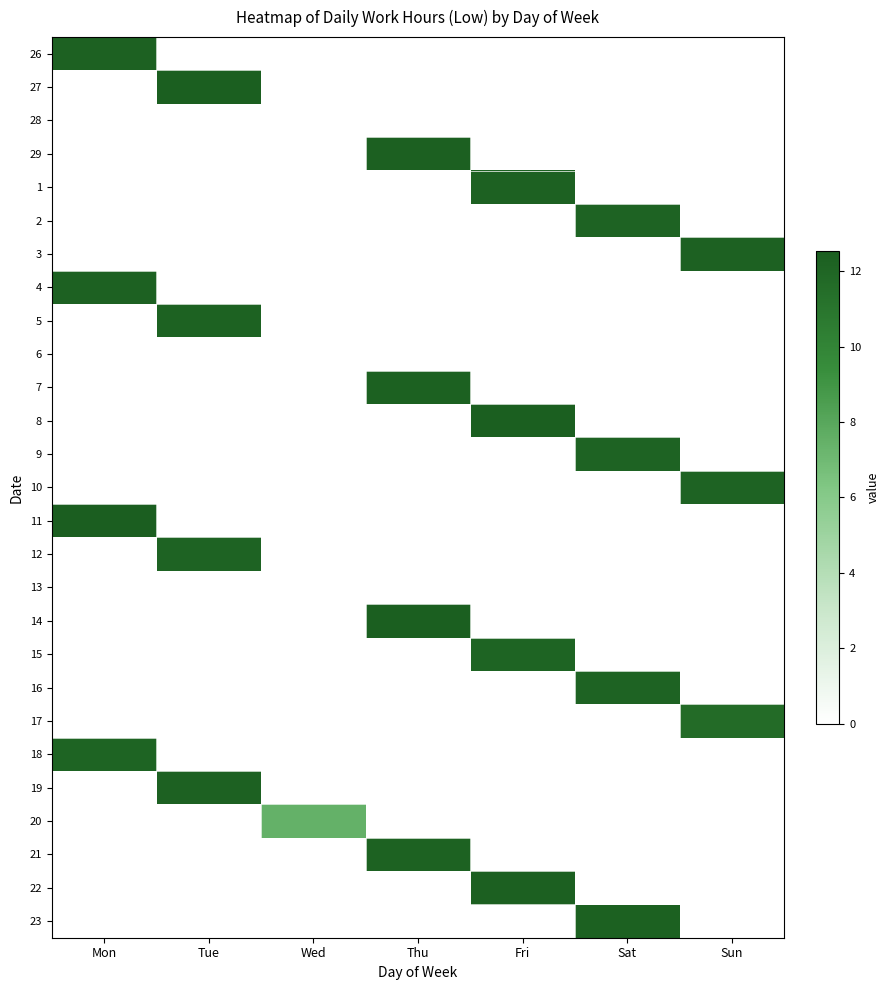

Reading right to left, transcribe all the data shown in this chart.

26: Sun=0.0	Sat=0.0	Fri=0.0	Thu=0.0	Wed=0.0	Tue=0.0	Mon=12.2
27: Sun=0.0	Sat=0.0	Fri=0.0	Thu=0.0	Wed=0.0	Tue=12.4	Mon=0.0
28: Sun=0.0	Sat=0.0	Fri=0.0	Thu=0.0	Wed=0.0	Tue=0.0	Mon=0.0
29: Sun=0.0	Sat=0.0	Fri=0.0	Thu=12.4	Wed=0.0	Tue=0.0	Mon=0.0
1: Sun=0.0	Sat=0.0	Fri=12.3	Thu=0.0	Wed=0.0	Tue=0.0	Mon=0.0
2: Sun=0.0	Sat=12.2	Fri=0.0	Thu=0.0	Wed=0.0	Tue=0.0	Mon=0.0
3: Sun=12.3	Sat=0.0	Fri=0.0	Thu=0.0	Wed=0.0	Tue=0.0	Mon=0.0
4: Sun=0.0	Sat=0.0	Fri=0.0	Thu=0.0	Wed=0.0	Tue=0.0	Mon=12.2
5: Sun=0.0	Sat=0.0	Fri=0.0	Thu=0.0	Wed=0.0	Tue=12.2	Mon=0.0
6: Sun=0.0	Sat=0.0	Fri=0.0	Thu=0.0	Wed=0.0	Tue=0.0	Mon=0.0
7: Sun=0.0	Sat=0.0	Fri=0.0	Thu=12.3	Wed=0.0	Tue=0.0	Mon=0.0
8: Sun=0.0	Sat=0.0	Fri=12.4	Thu=0.0	Wed=0.0	Tue=0.0	Mon=0.0
9: Sun=0.0	Sat=12.2	Fri=0.0	Thu=0.0	Wed=0.0	Tue=0.0	Mon=0.0
10: Sun=12.2	Sat=0.0	Fri=0.0	Thu=0.0	Wed=0.0	Tue=0.0	Mon=0.0
11: Sun=0.0	Sat=0.0	Fri=0.0	Thu=0.0	Wed=0.0	Tue=0.0	Mon=12.5
12: Sun=0.0	Sat=0.0	Fri=0.0	Thu=0.0	Wed=0.0	Tue=12.2	Mon=0.0
13: Sun=0.0	Sat=0.0	Fri=0.0	Thu=0.0	Wed=0.0	Tue=0.0	Mon=0.0
14: Sun=0.0	Sat=0.0	Fri=0.0	Thu=12.4	Wed=0.0	Tue=0.0	Mon=0.0
15: Sun=0.0	Sat=0.0	Fri=12.1	Thu=0.0	Wed=0.0	Tue=0.0	Mon=0.0
16: Sun=0.0	Sat=12.2	Fri=0.0	Thu=0.0	Wed=0.0	Tue=0.0	Mon=0.0
17: Sun=11.6	Sat=0.0	Fri=0.0	Thu=0.0	Wed=0.0	Tue=0.0	Mon=0.0
18: Sun=0.0	Sat=0.0	Fri=0.0	Thu=0.0	Wed=0.0	Tue=0.0	Mon=12.1
19: Sun=0.0	Sat=0.0	Fri=0.0	Thu=0.0	Wed=0.0	Tue=12.3	Mon=0.0
20: Sun=0.0	Sat=0.0	Fri=0.0	Thu=0.0	Wed=7.5	Tue=0.0	Mon=0.0
21: Sun=0.0	Sat=0.0	Fri=0.0	Thu=12.2	Wed=0.0	Tue=0.0	Mon=0.0
22: Sun=0.0	Sat=0.0	Fri=12.4	Thu=0.0	Wed=0.0	Tue=0.0	Mon=0.0
23: Sun=0.0	Sat=12.3	Fri=0.0	Thu=0.0	Wed=0.0	Tue=0.0	Mon=0.0